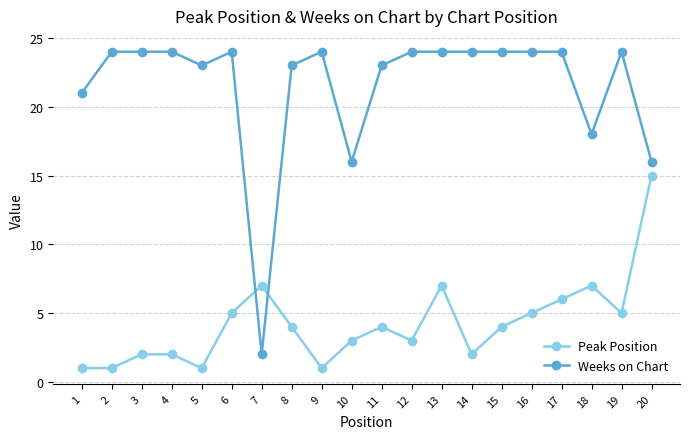

List the series in order of their peak value, lowest first.

Peak Position, Weeks on Chart